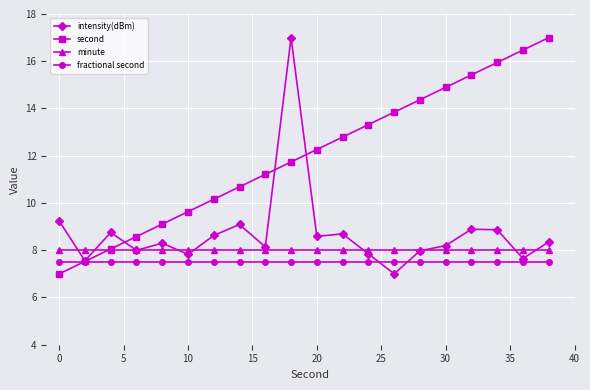

What is the greatest value displayed?

17.0